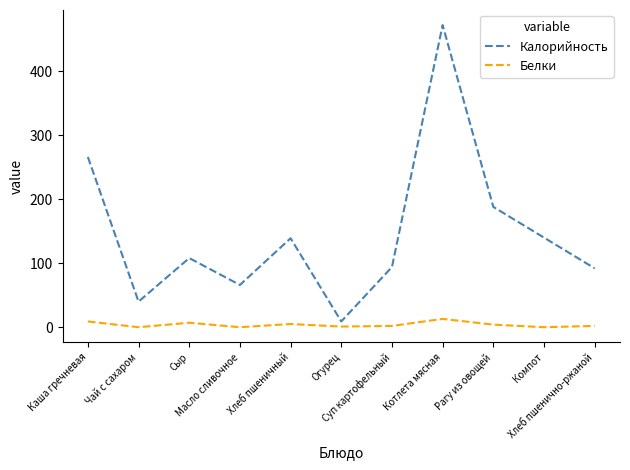

True or false: Белки and Калорийность intersect in this chart.

False